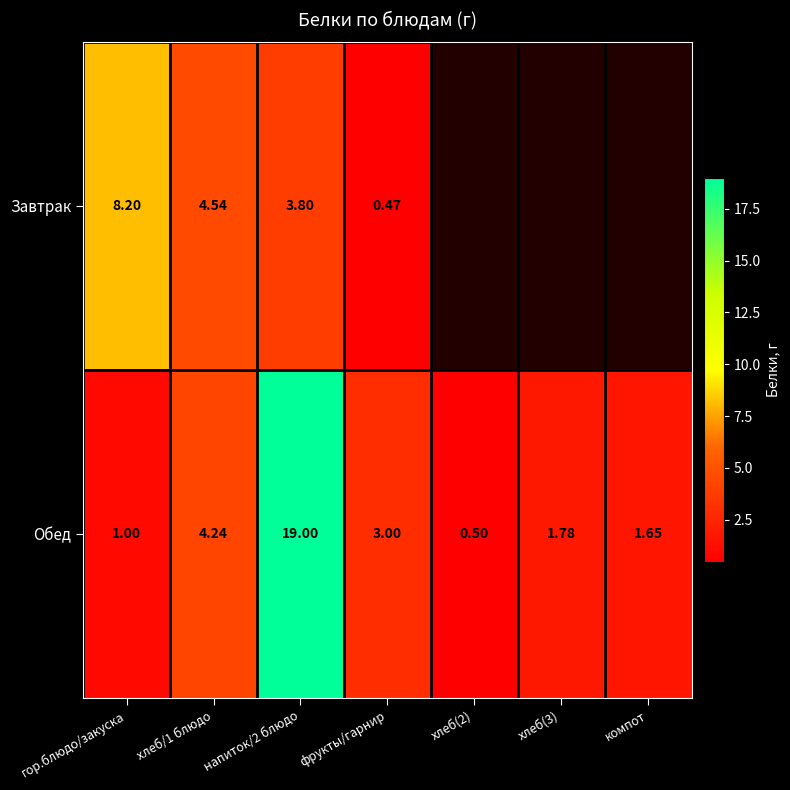

At хлеб/1 блюдо, list the series in order from smallest to largest.

Обед, Завтрак